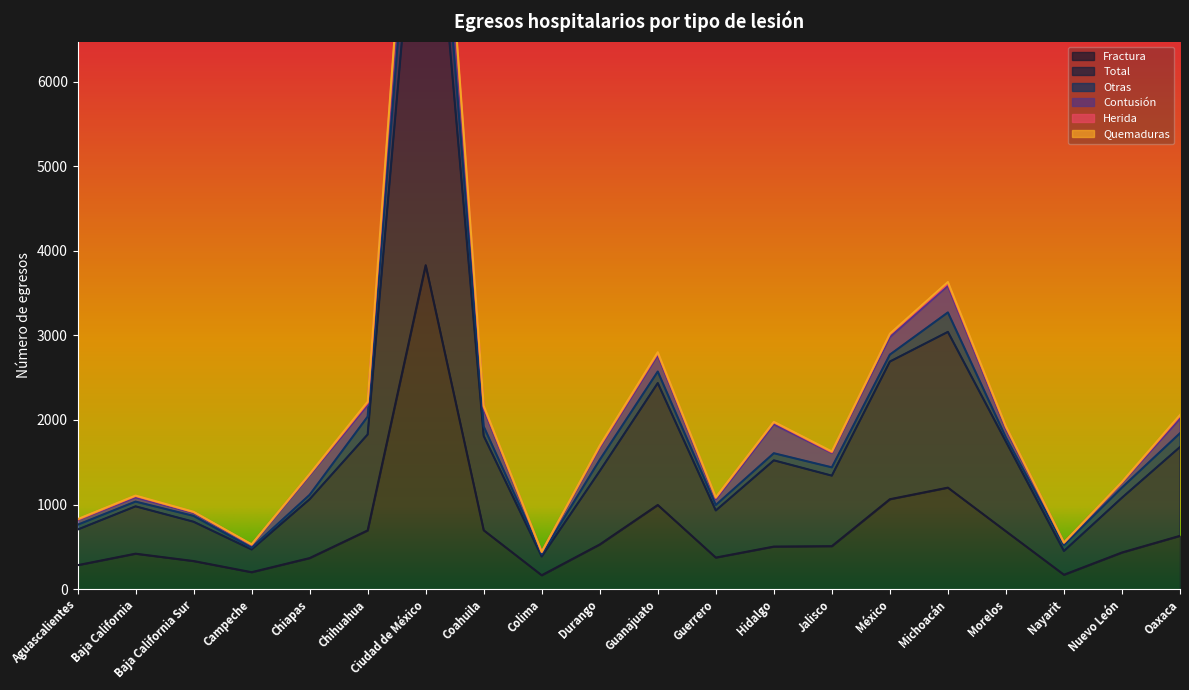

How many data points in Contusión are above 144?

9